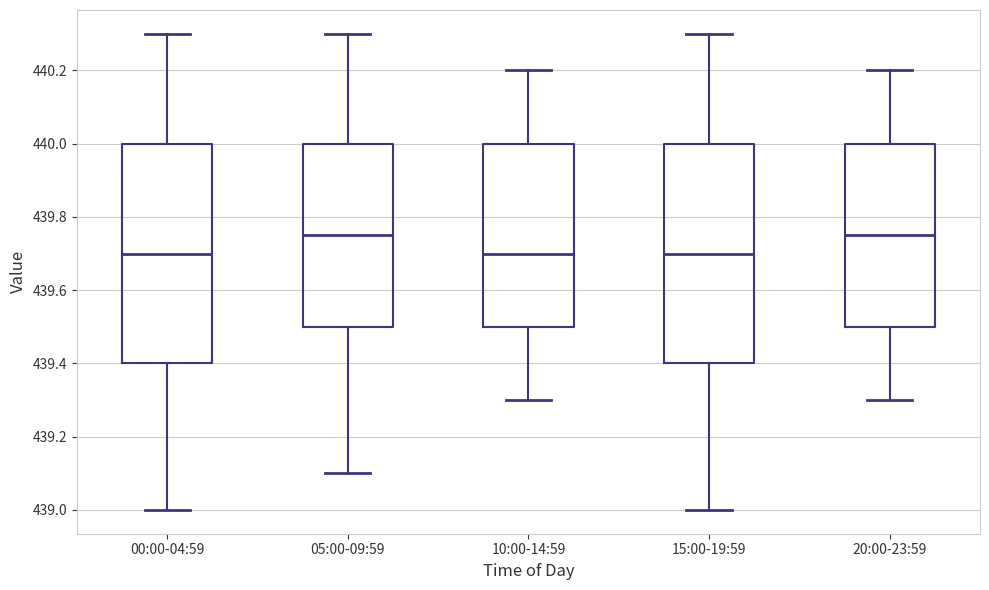

Where does the lower whisker of the box for 10:00-14:59 end on the y-axis? The values are not printed on the chart, so give them approximately, as read against the axis.

439.30